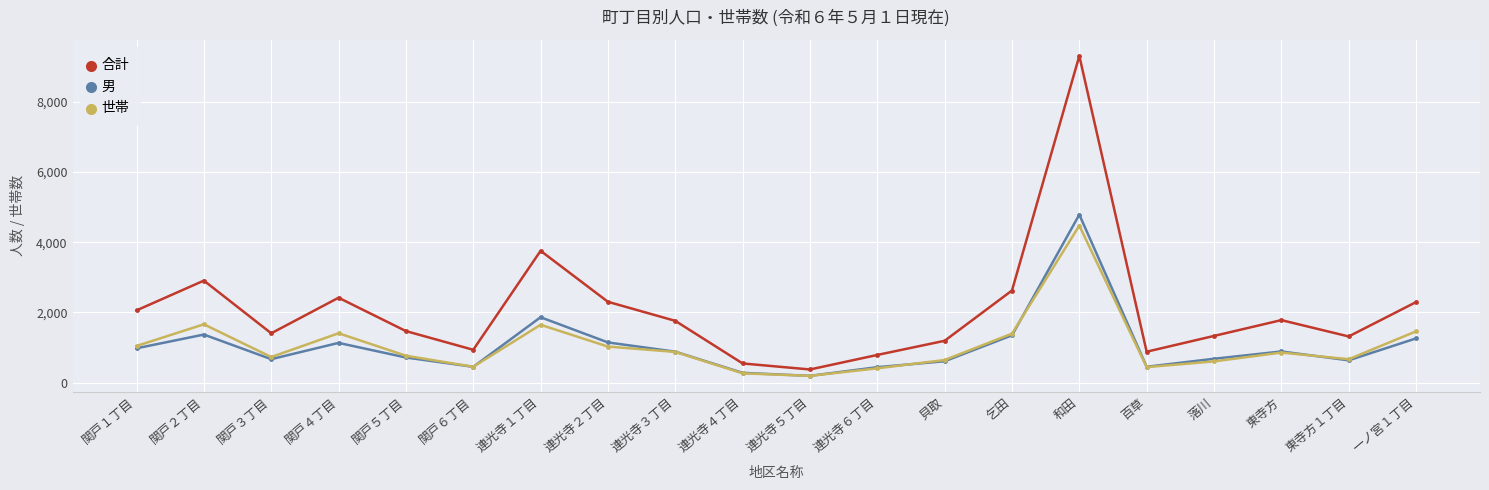

How many distinct data groups are displayed?

3